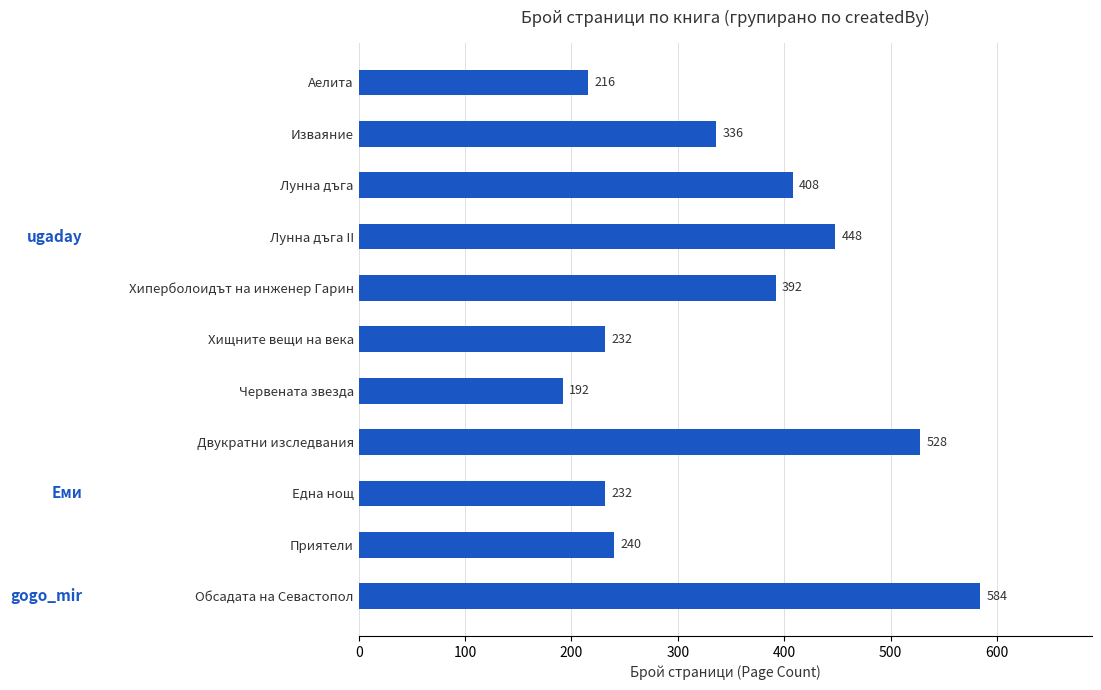

Which has a higher value, Лунна дъга or Двукратни изследвания?

Двукратни изследвания